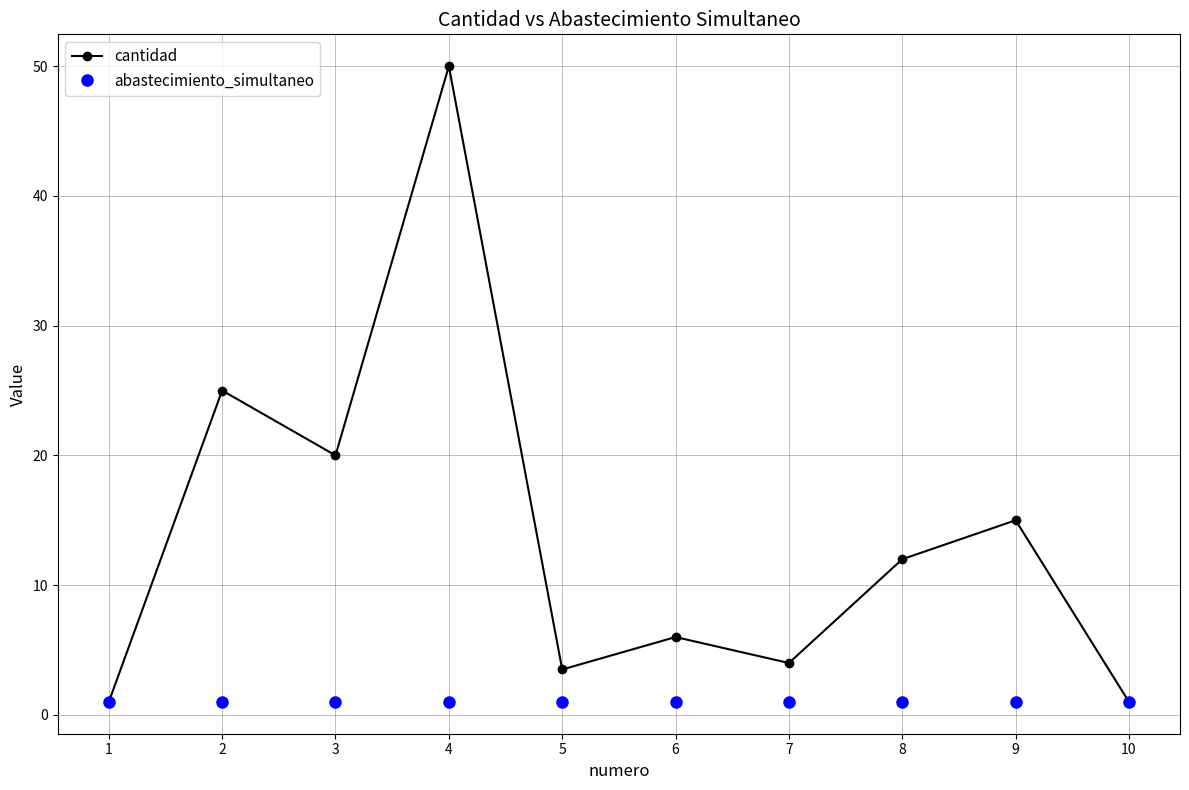

List the series in order of their peak value, highest first.

cantidad, abastecimiento_simultaneo